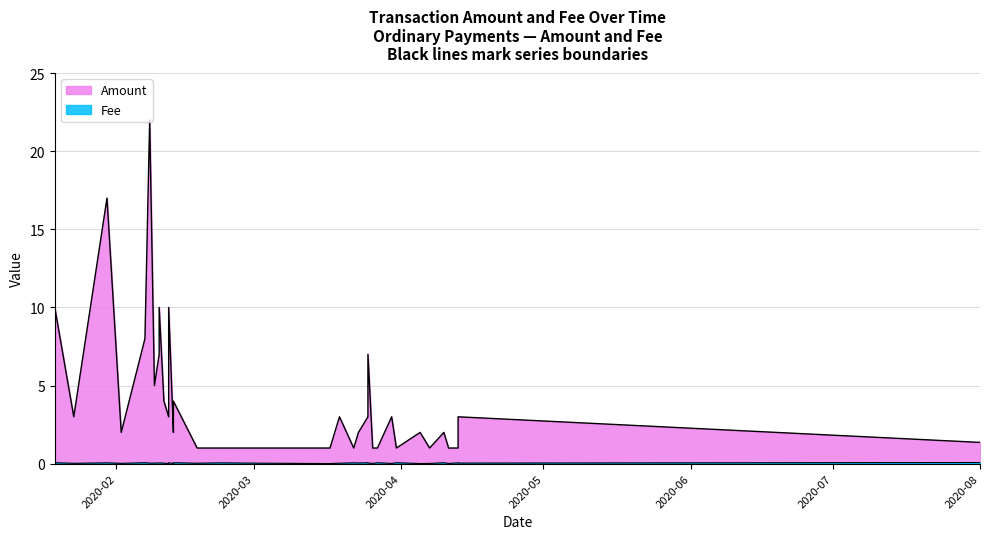

True or false: Fee and Amount intersect in this chart.

False